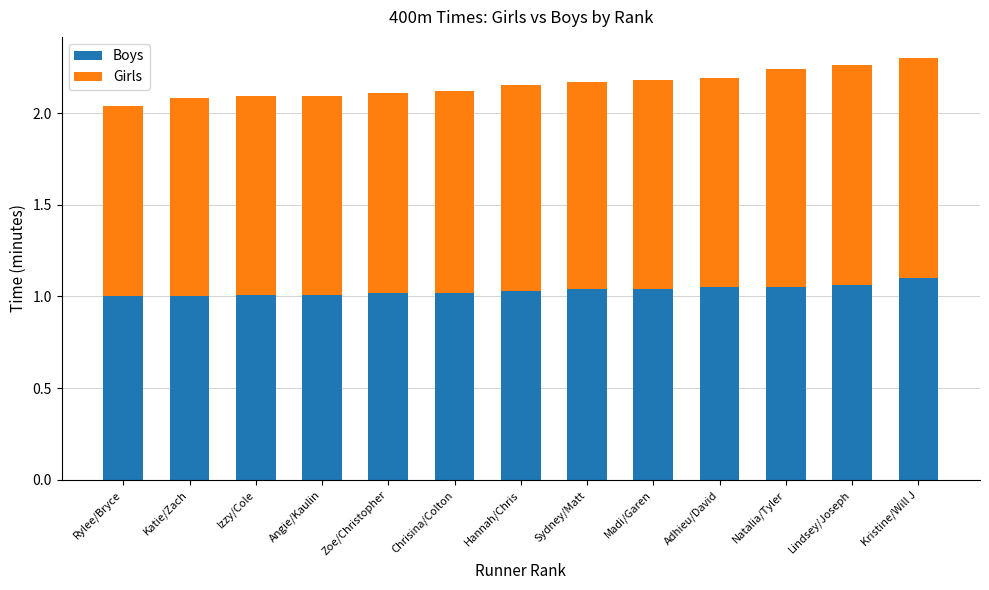

The Boys series shows 0.6 at Hannah/Chris. True or false?

False